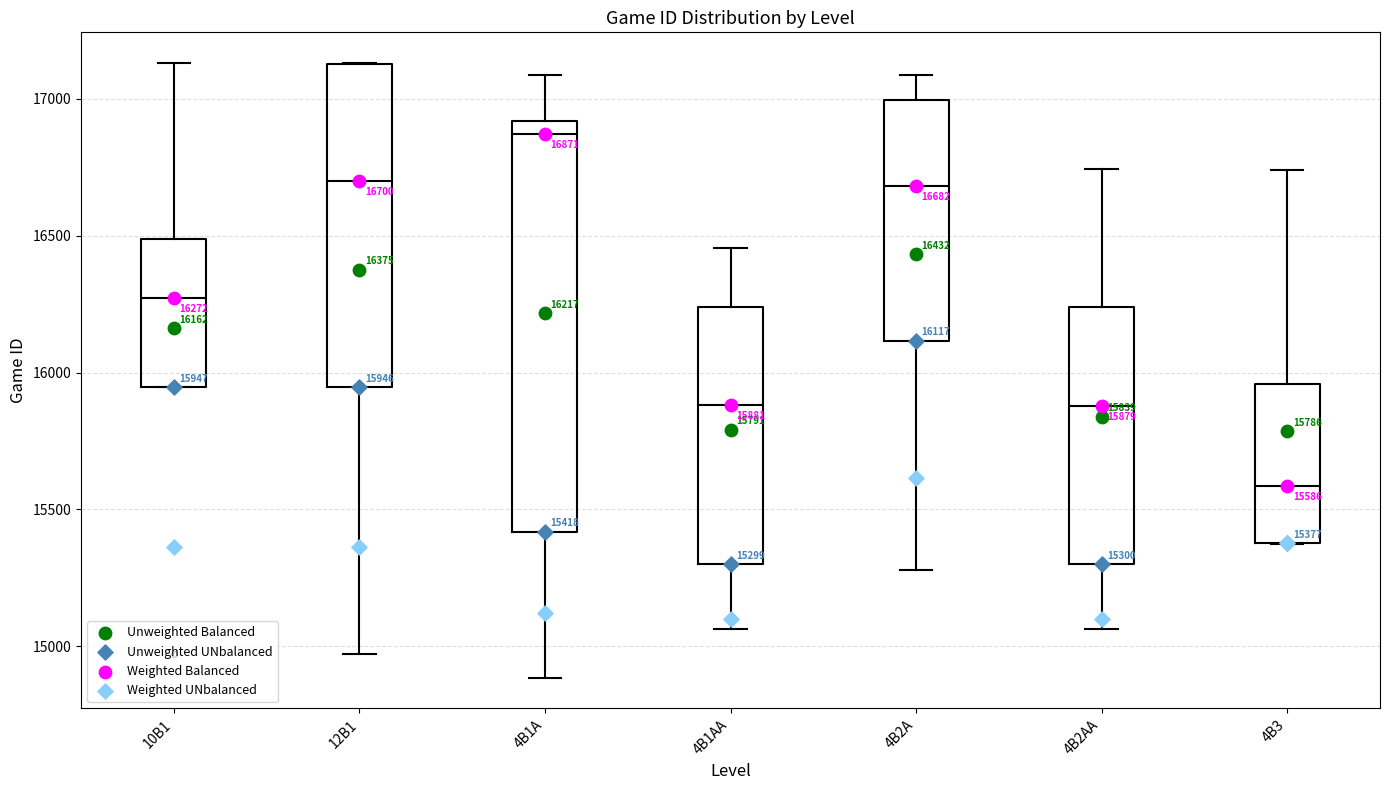

Which box's median line is the lowest?

4B3